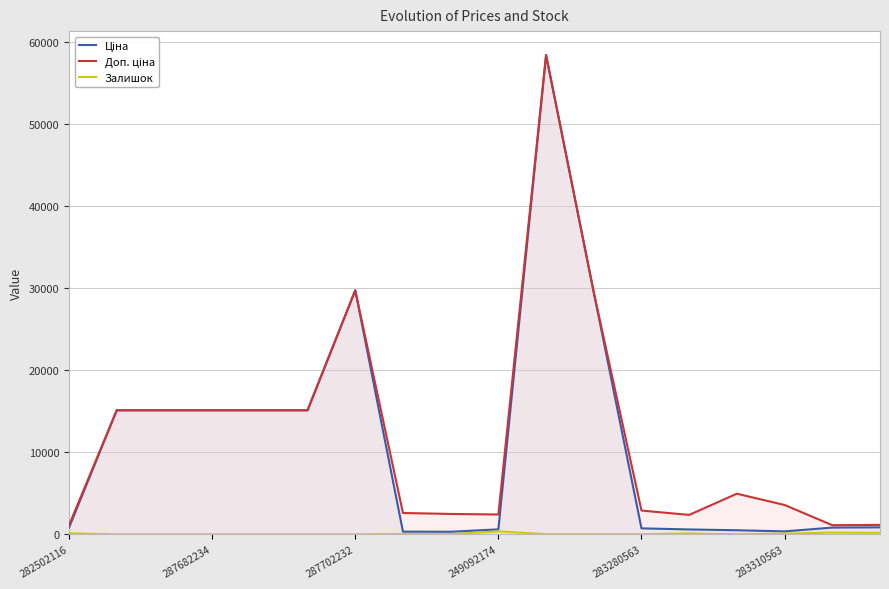

What is the greatest value displayed?

58426.5